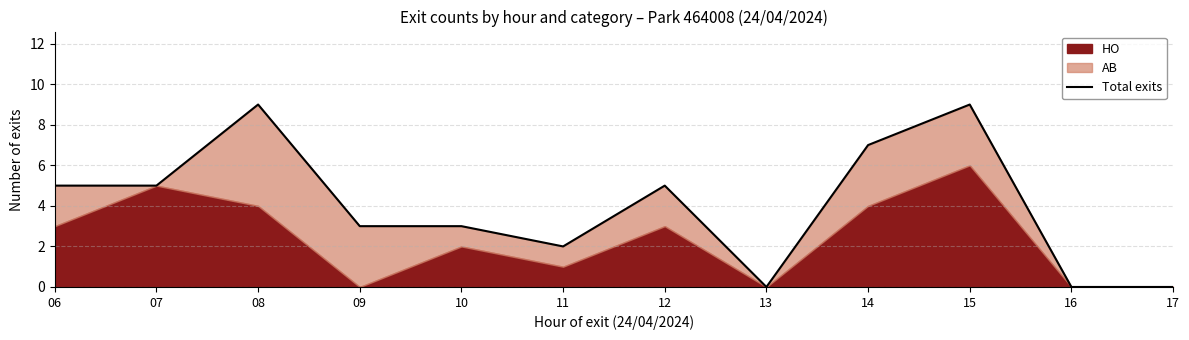

List the labels in order of value, smallest first.

13, 16, 17, 11, 09, 10, 06, 07, 12, 14, 08, 15